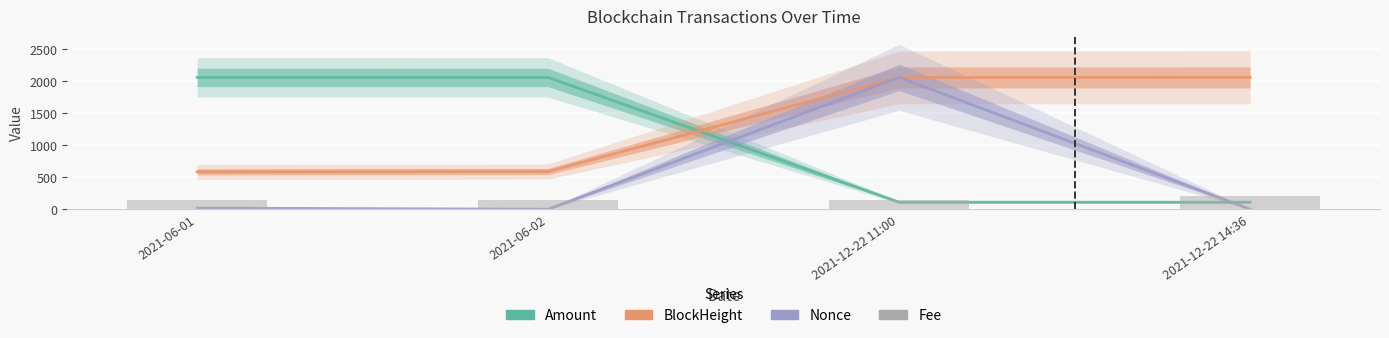

Are the bars grouped side by side (vs. stacked)?

Yes